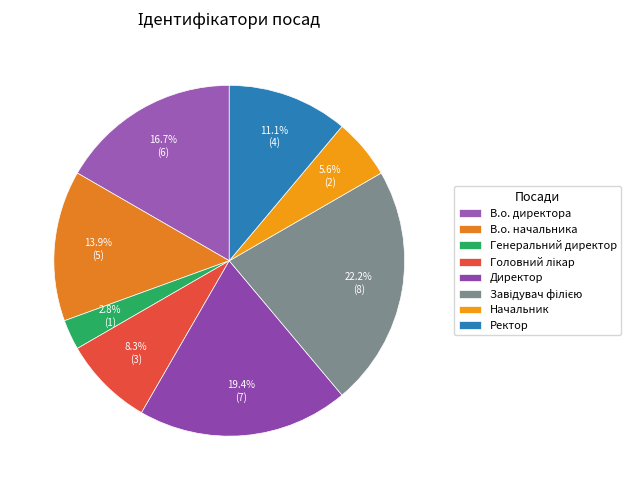

Which has a higher value, В.о. директора or Головний лікар?

В.о. директора